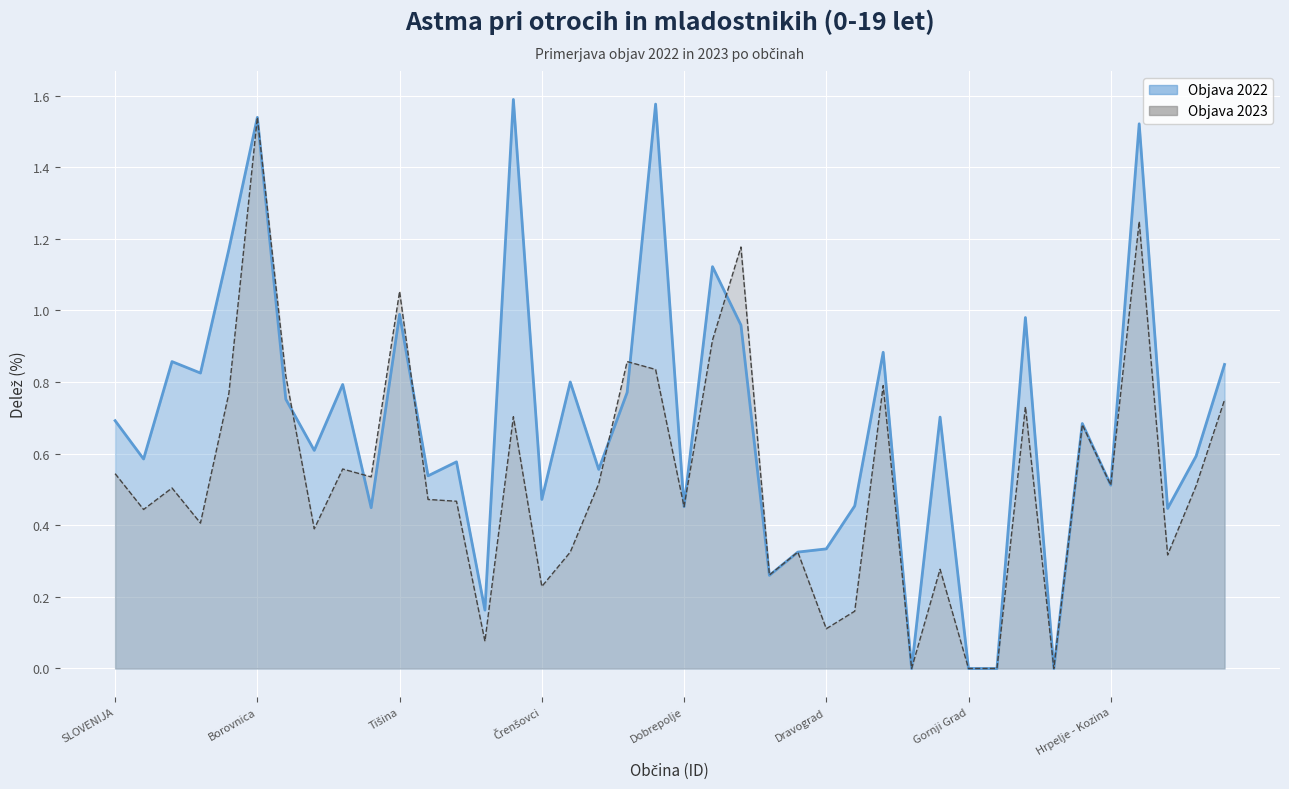

What is the value of the Objava 2023 point at the 30th from the left?

0.3